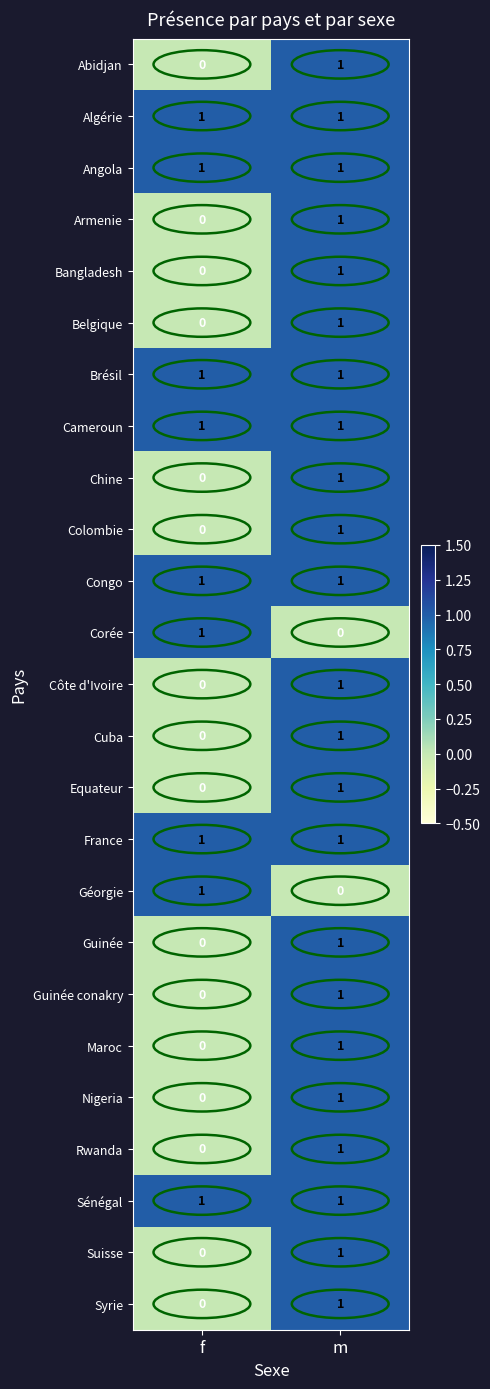

Rank the categories by Géorgie value from lowest to highest.

m, f